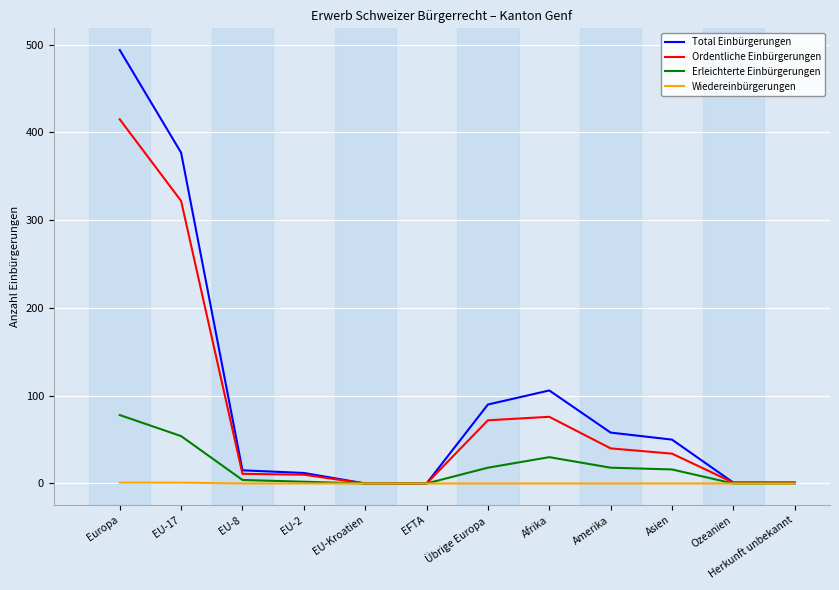

Where does the Ordentliche Einbürgerungen series first go above 34?

Europa